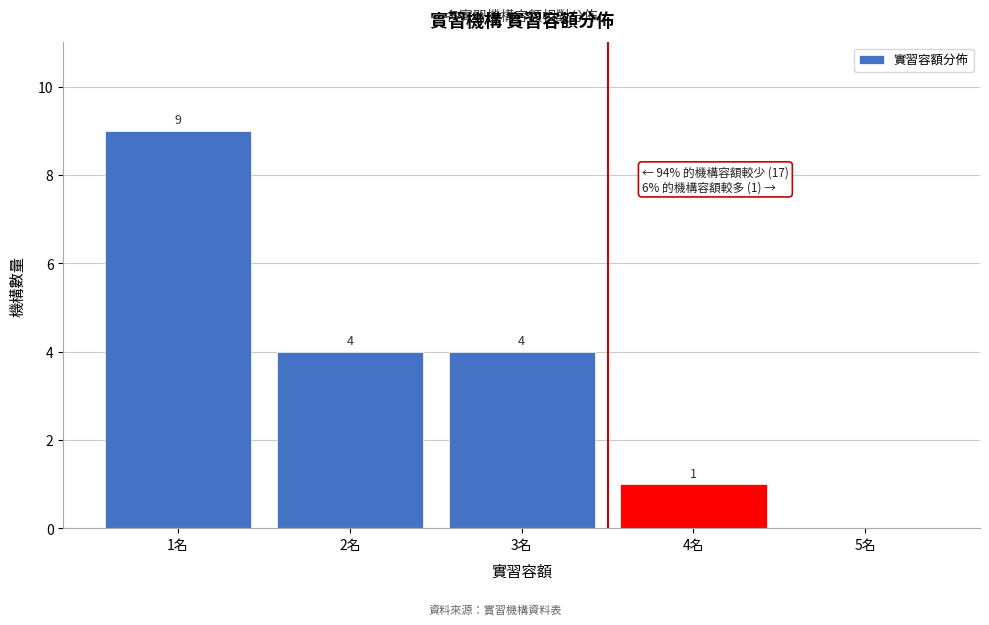

Reading left to right, extract all data points from this chart.

1名=9	2名=4	3名=4	4名=1	5名=0